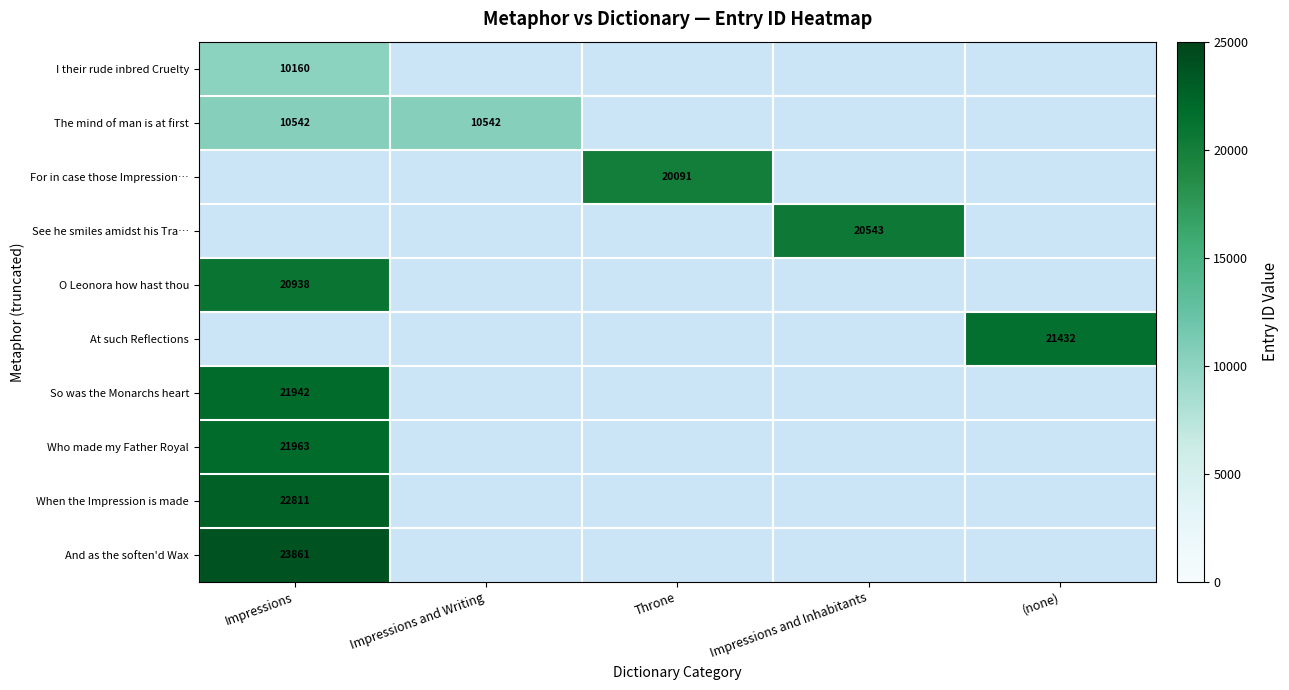

The value of See he smiles amidst his Tra… at Impressions and Inhabitants is 9450.2. True or false?

False